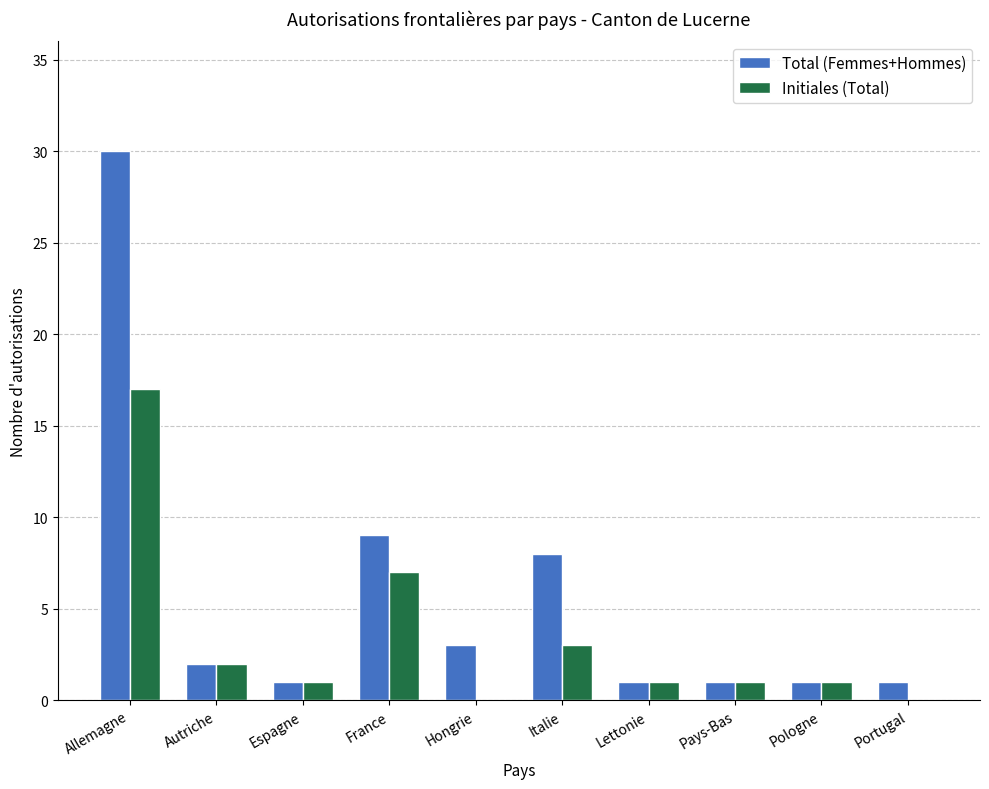

What are all the series names shown in the legend?

Total (Femmes+Hommes), Initiales (Total)